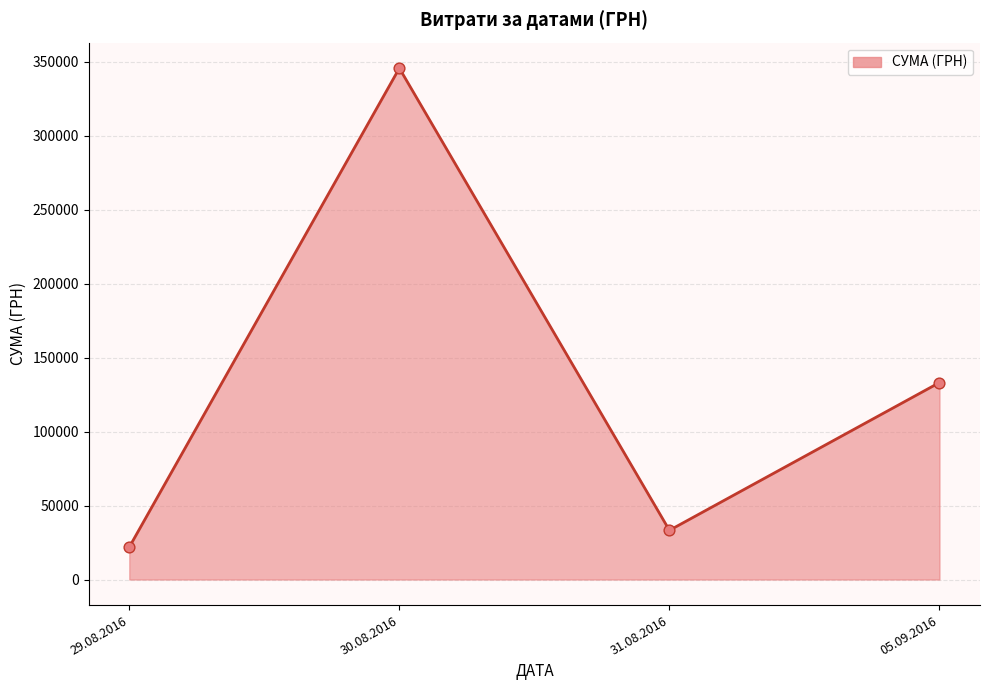

What is the ratio of the value at 30.08.2016 to the value at 29.08.2016?

15.8